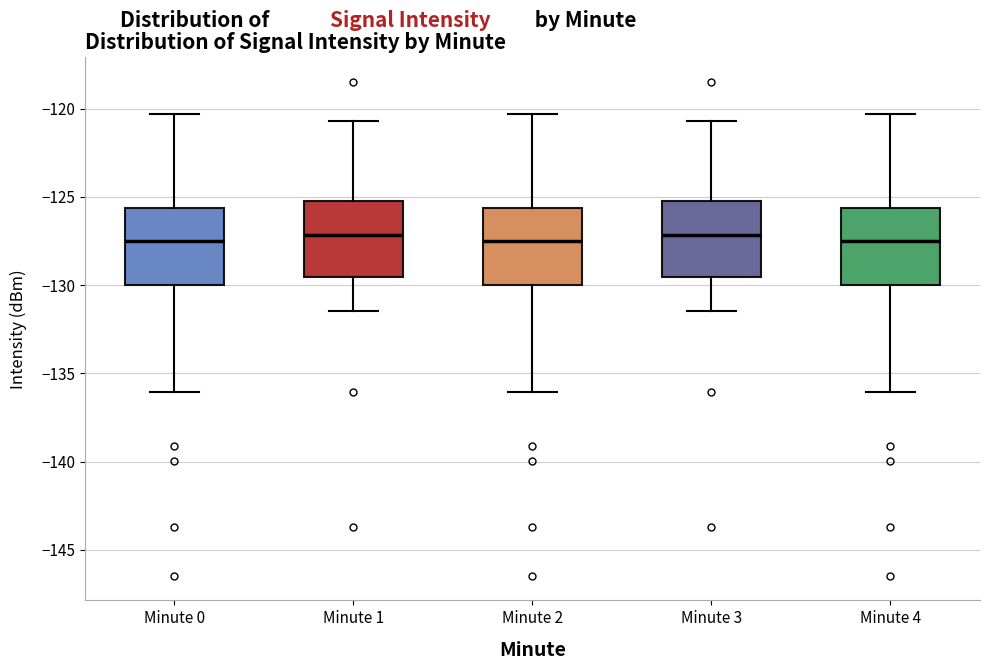

Reading left to right, read every box against the y-axis: the position of its median line, the range the box covers, and the ends of its whiskers. The values are not printed on the chart, so give them approximately, as read against the axis.

Minute 0: median -127.5, box -130.0 to -125.5, whiskers -136.0 to -120.5
Minute 1: median -127.0, box -129.5 to -125.0, whiskers -131.5 to -120.5
Minute 2: median -127.5, box -130.0 to -125.5, whiskers -136.0 to -120.5
Minute 3: median -127.0, box -129.5 to -125.0, whiskers -131.5 to -120.5
Minute 4: median -127.5, box -130.0 to -125.5, whiskers -136.0 to -120.5